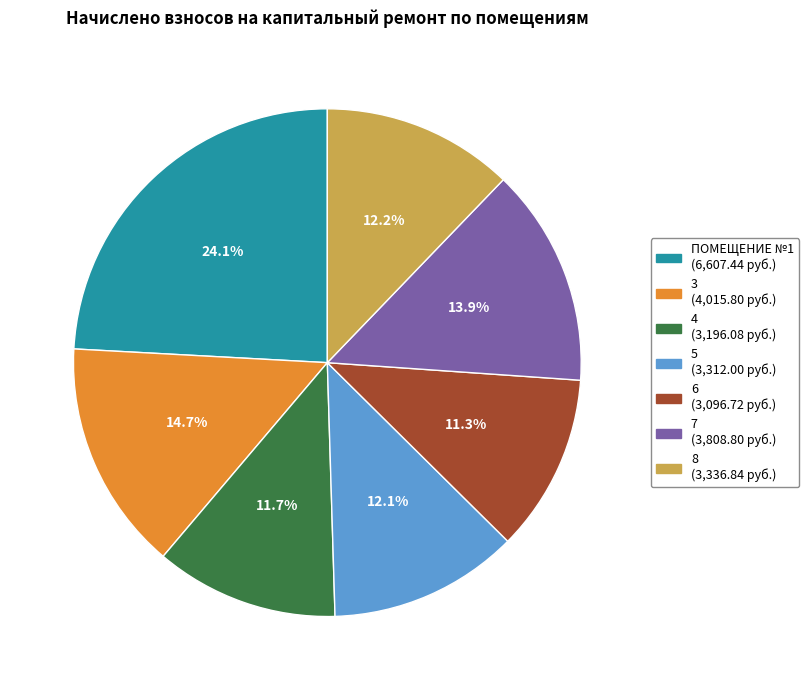

To the nearest percent, what portion does 5 represent?

12%